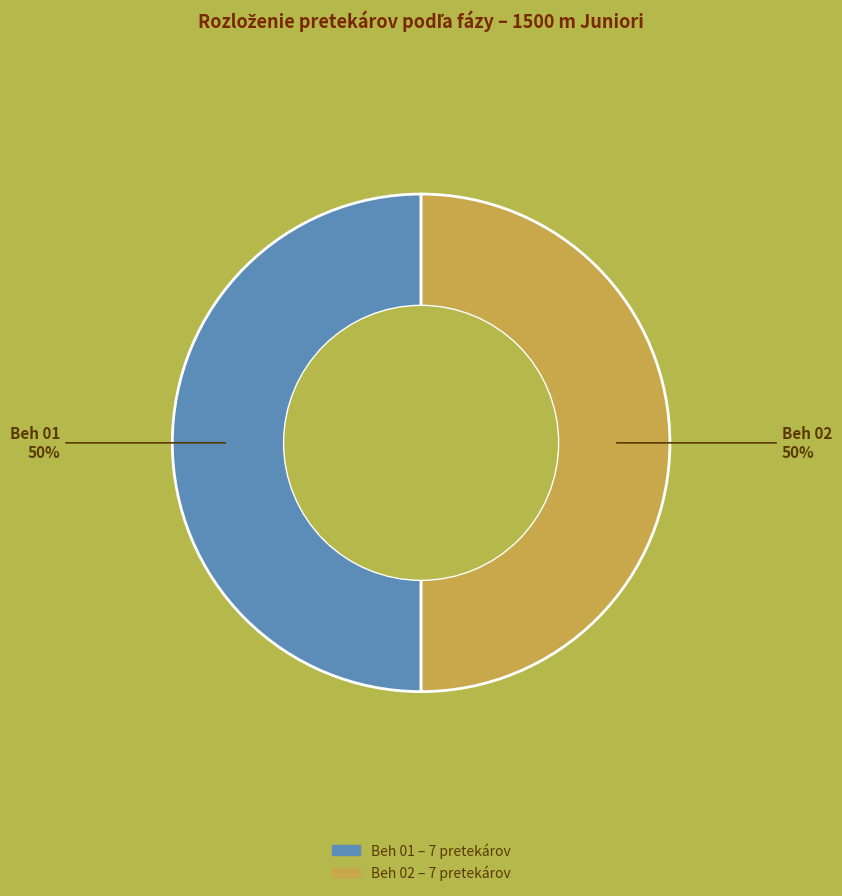

What percentage is the Beh 01 slice, to the nearest percent?

50%